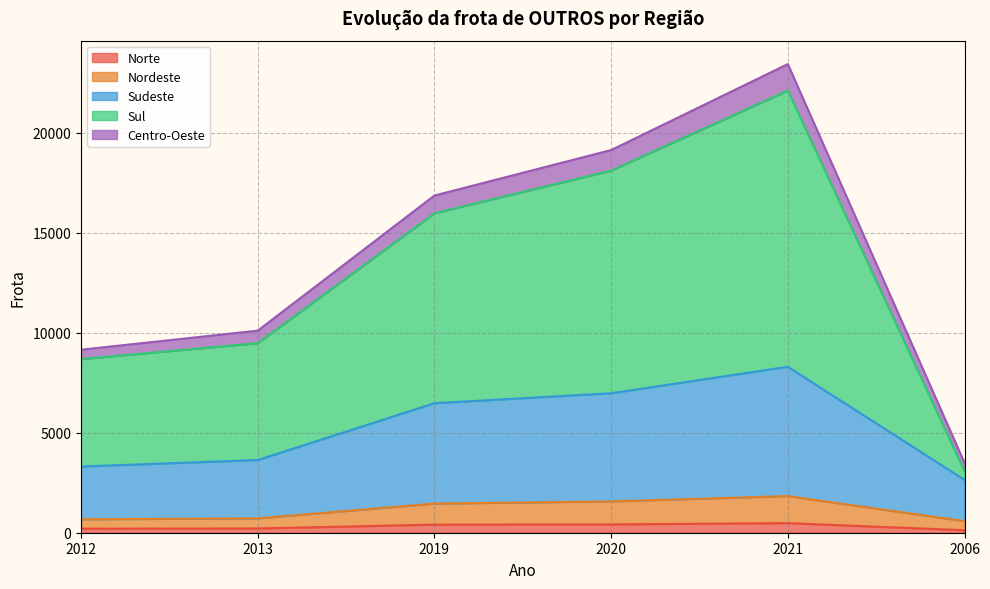

At which category is the sum across all series the highest?

2021